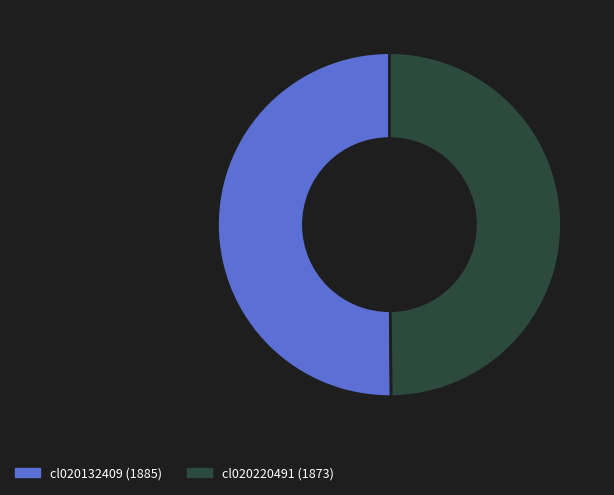

Do cl020220491 and cl020132409 together represent more than half of the pie?

Yes